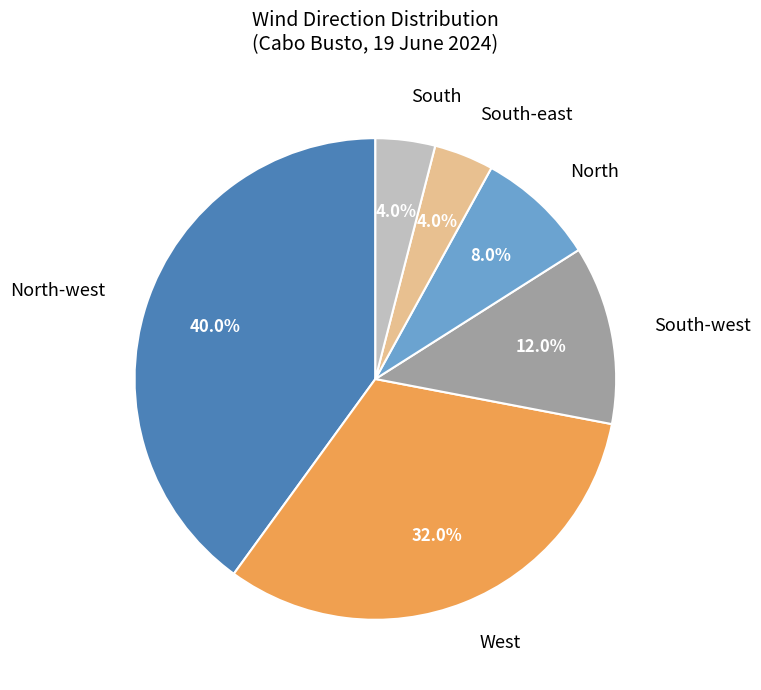

What percentage is NOT represented by West?

68.0%